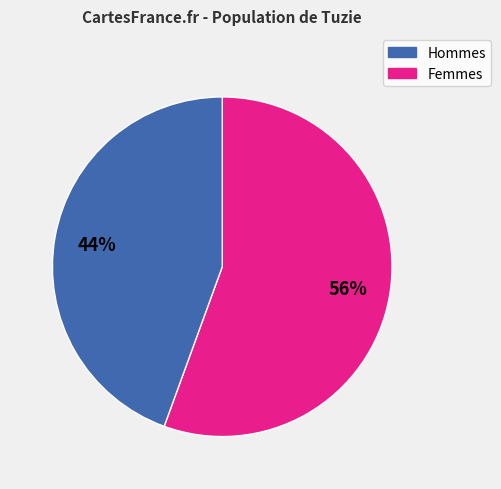

Is there a majority slice in this chart?

Yes